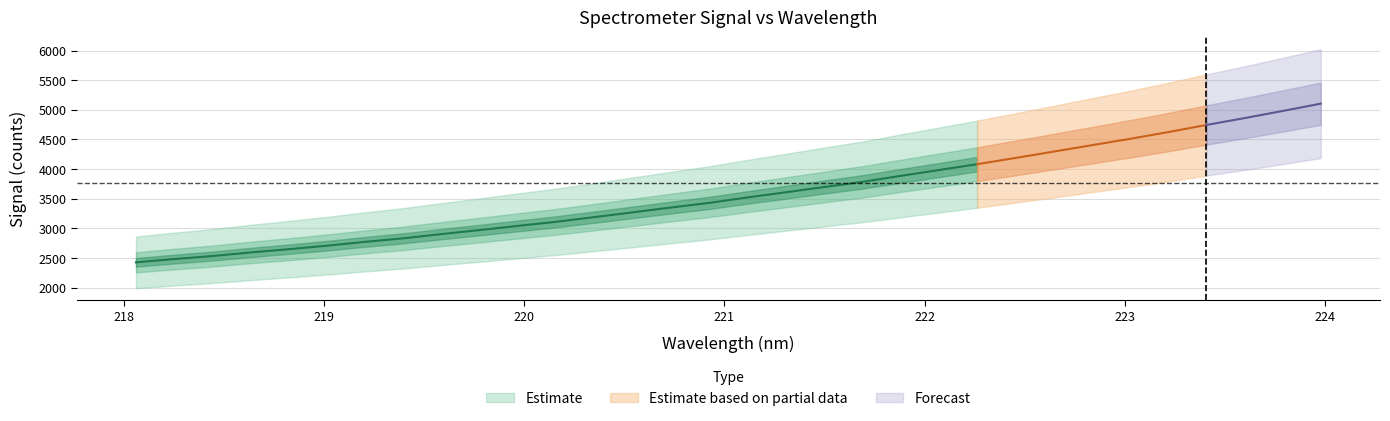

Between 15 and 31, which is larger?

31